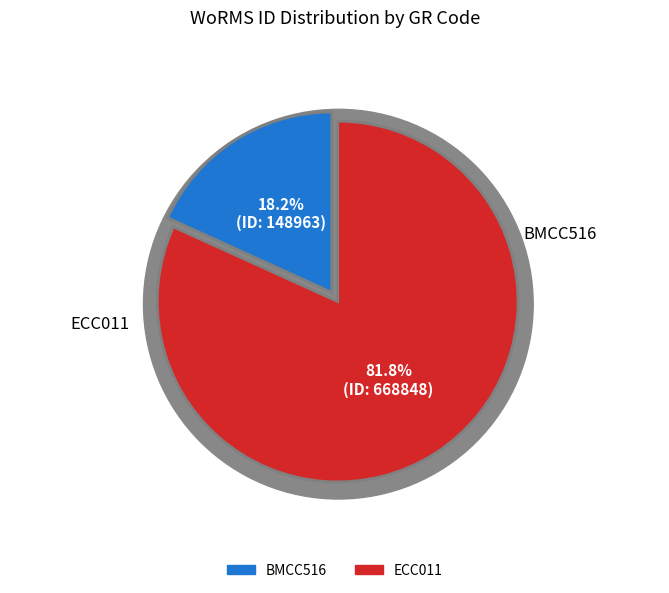

To the nearest percent, what is the combined percentage of ECC011 and BMCC516?

100%